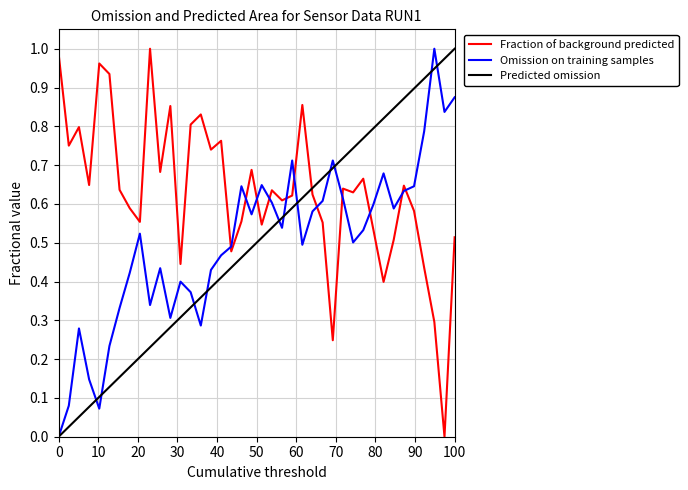

Which series ends up on top after the final intersection of Fraction of background predicted and Predicted omission?

Predicted omission